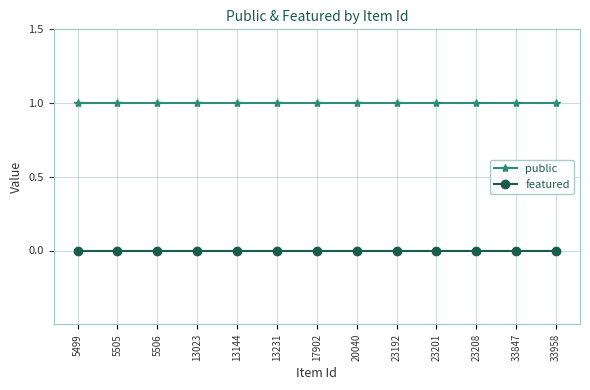

Count the number of data series in this chart.

2